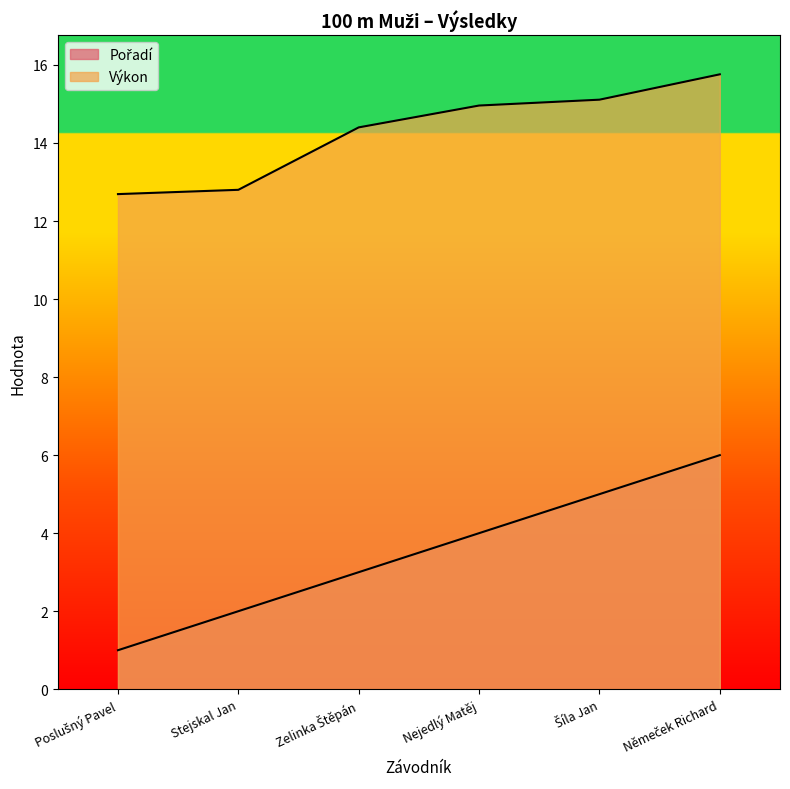

True or false: Výkon and Pořadí cross at least once.

False